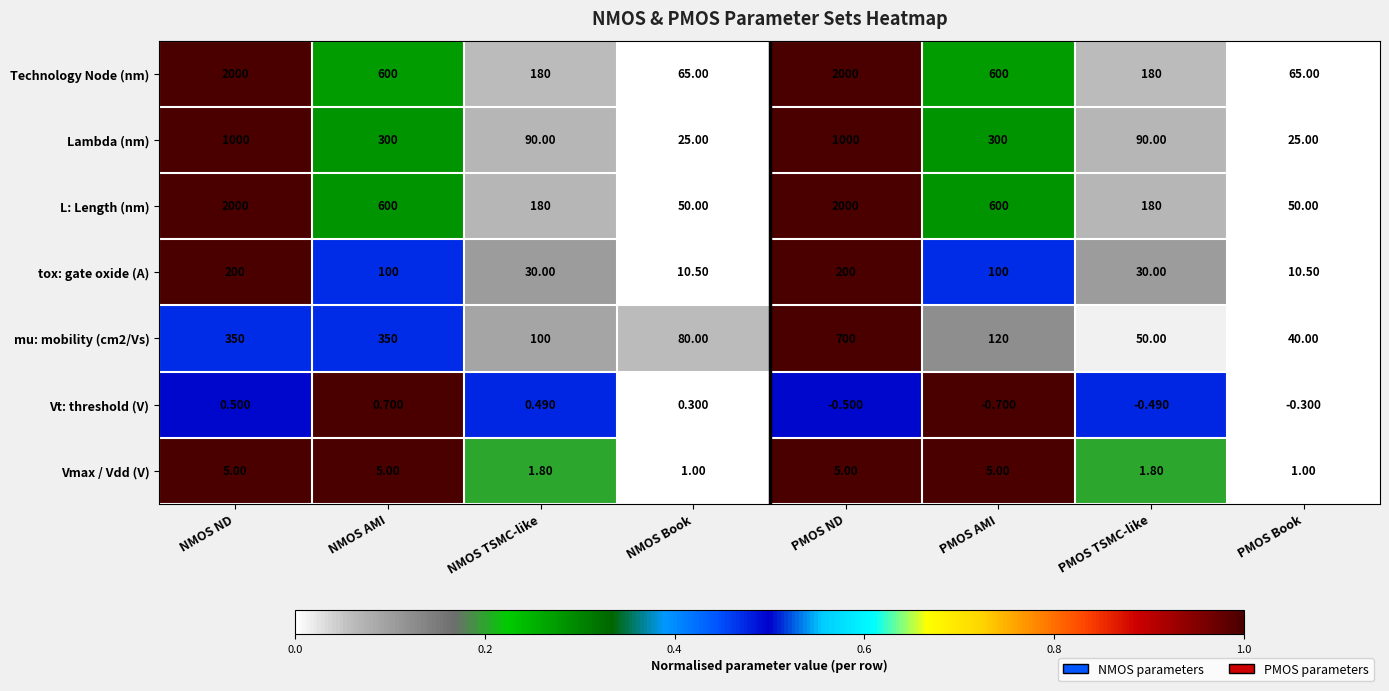

List the labels in order of Vt: threshold (V) value, smallest first.

PMOS AMI, PMOS ND, PMOS TSMC-like, PMOS Book, NMOS Book, NMOS TSMC-like, NMOS ND, NMOS AMI